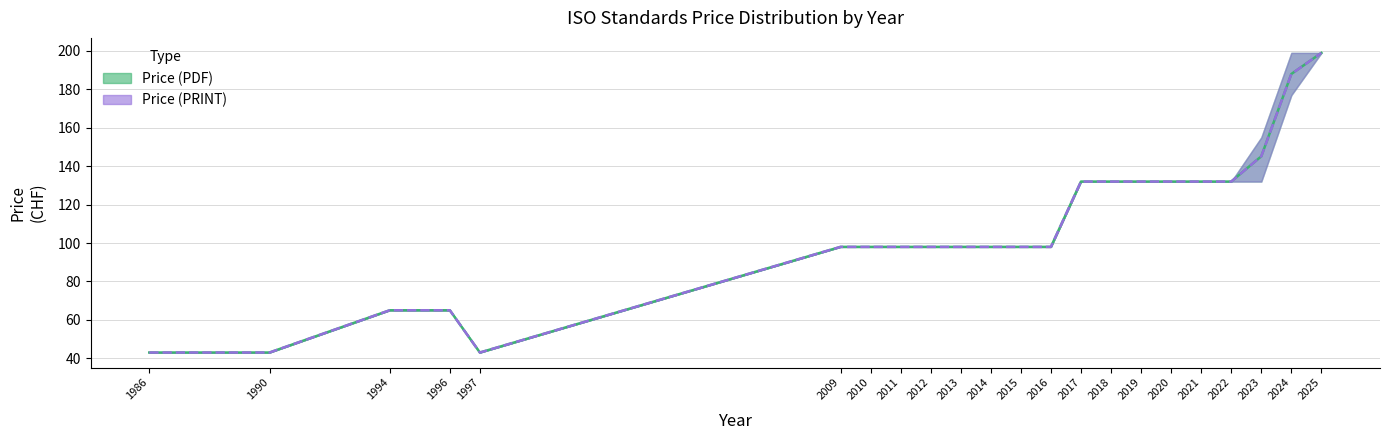

True or false: Price (PDF) and Price (PRINT) intersect in this chart.

False